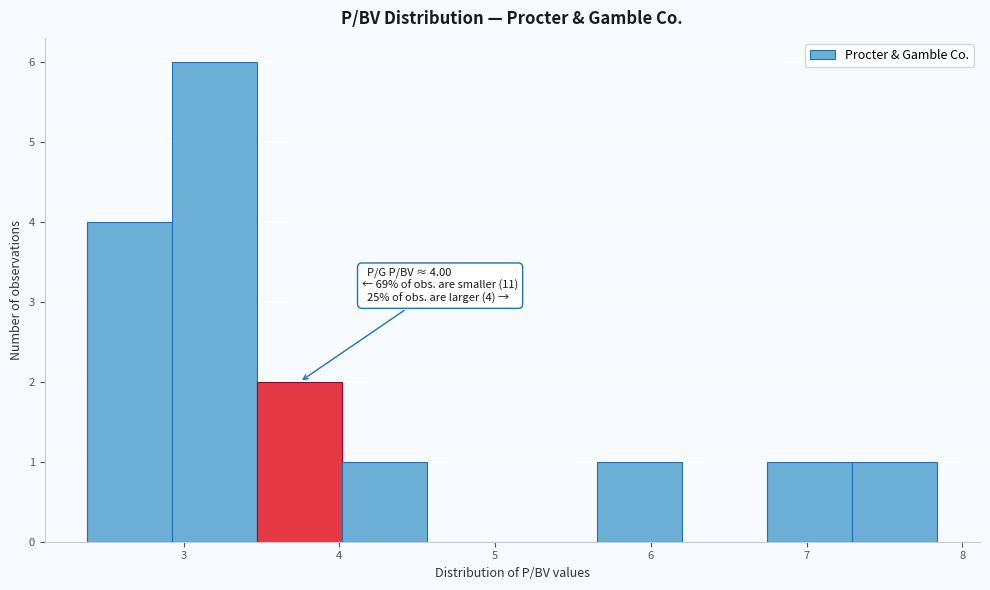

Over which range of the x-axis is the bar tallest?

2.9 to 3.5